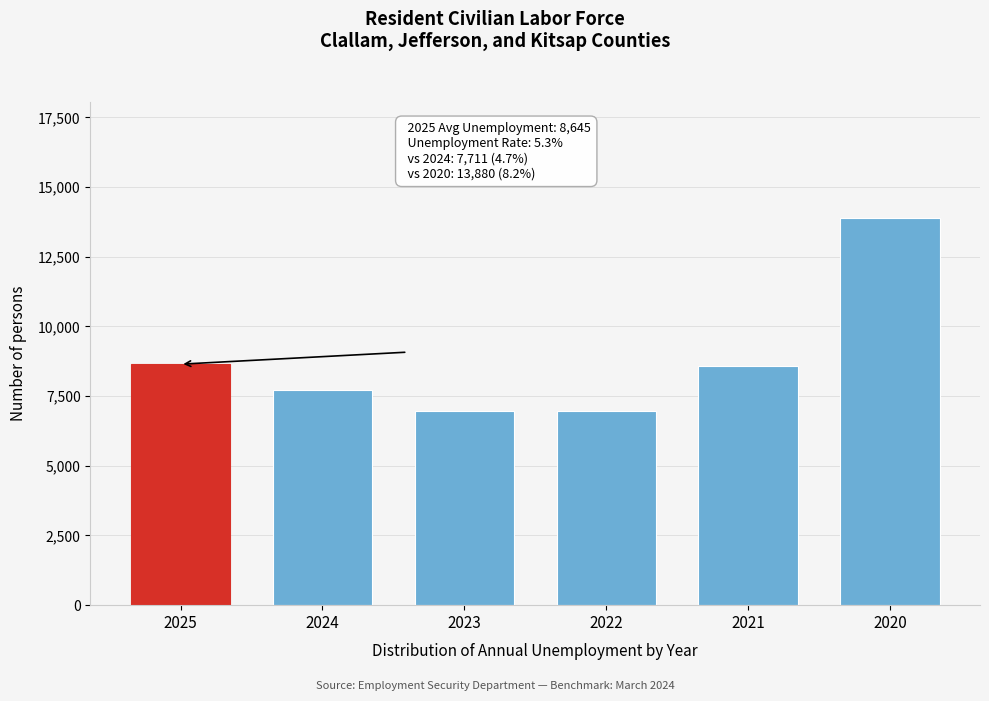

What is the sum of all values?

52722